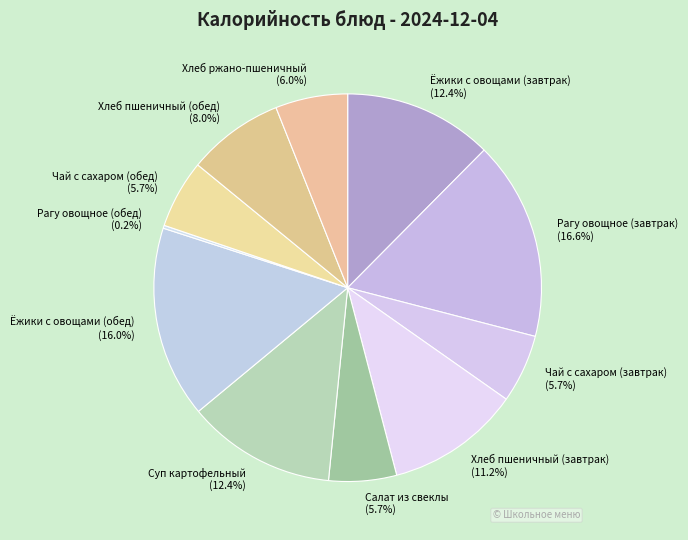

To the nearest percent, what is the average slice percentage?

9%